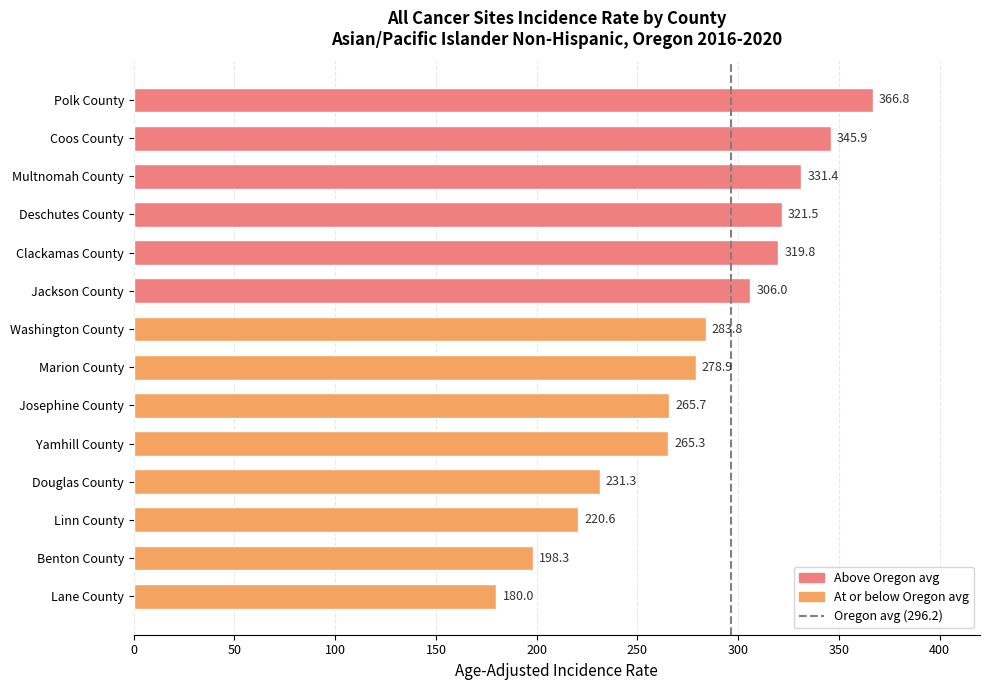

Reading bottom to top, extract all data points from this chart.

180.0	198.3	220.6	231.3	265.3	265.7	278.9	283.8	306.0	319.8	321.5	331.4	345.9	366.8